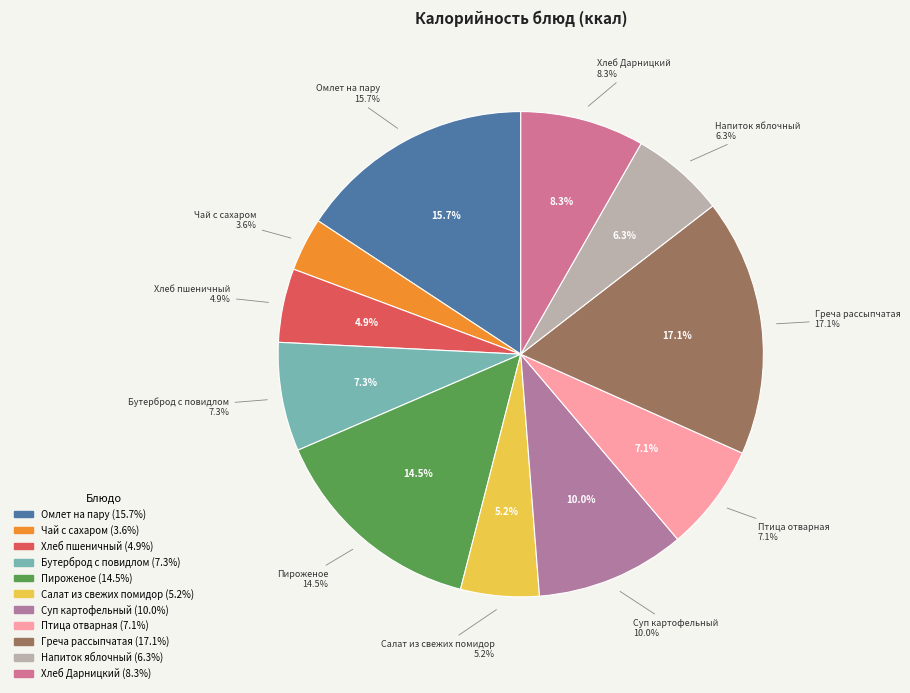

To the nearest percent, what is the average slice percentage?

9%